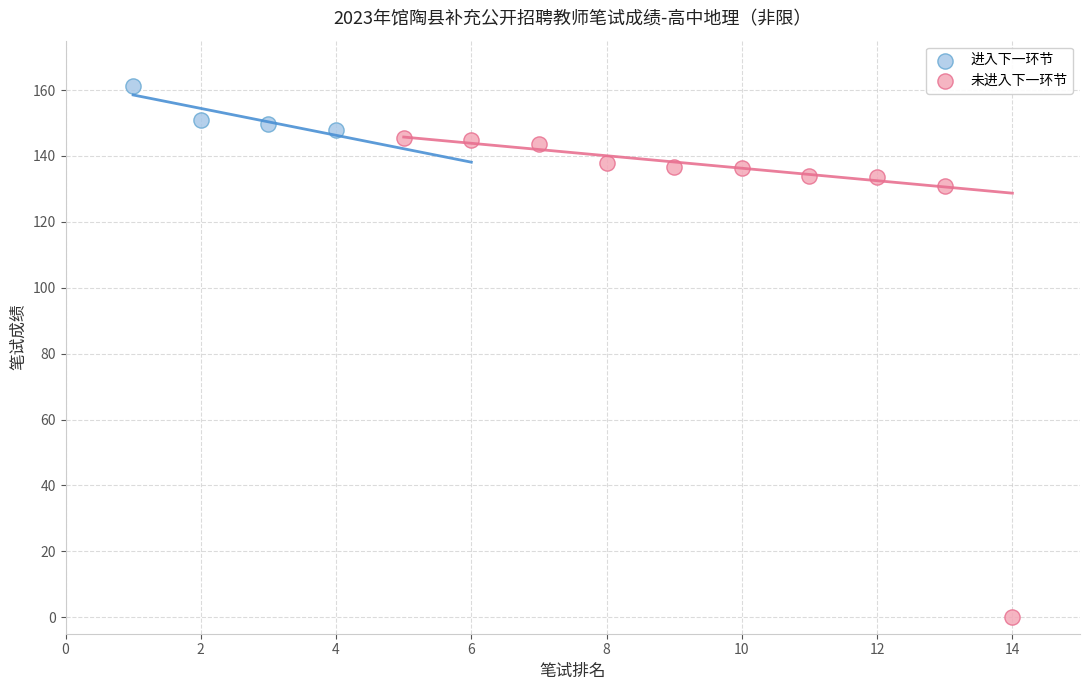

Which series has the widest spread of Y values?

未进入下一环节